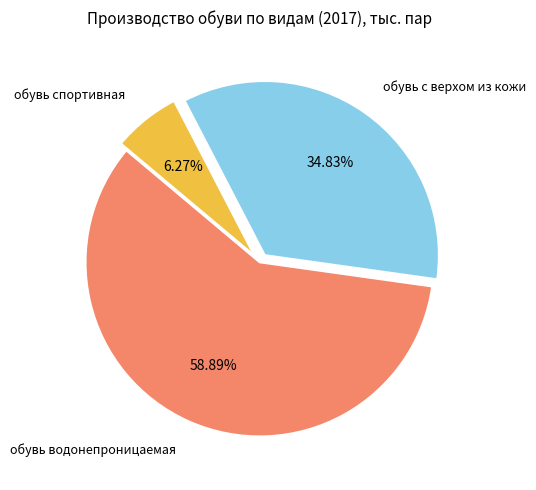

How many slices are in this pie chart?

3